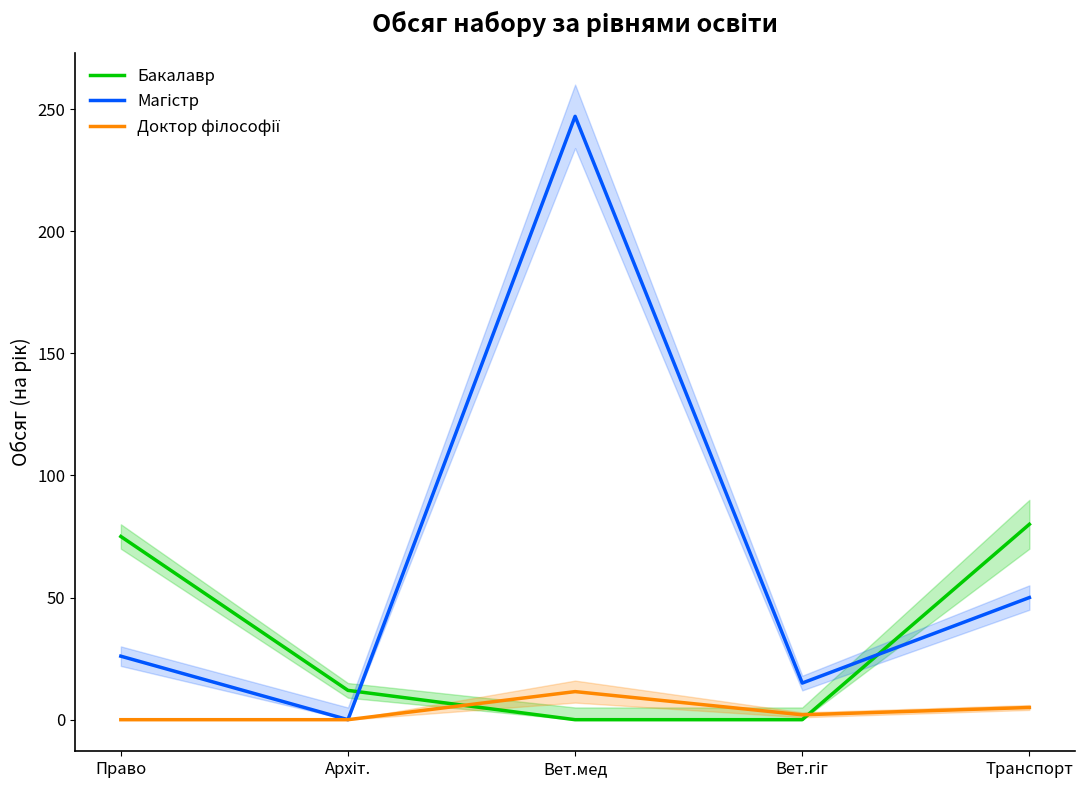

The value of Бакалавр at Право is 118.2. True or false?

False